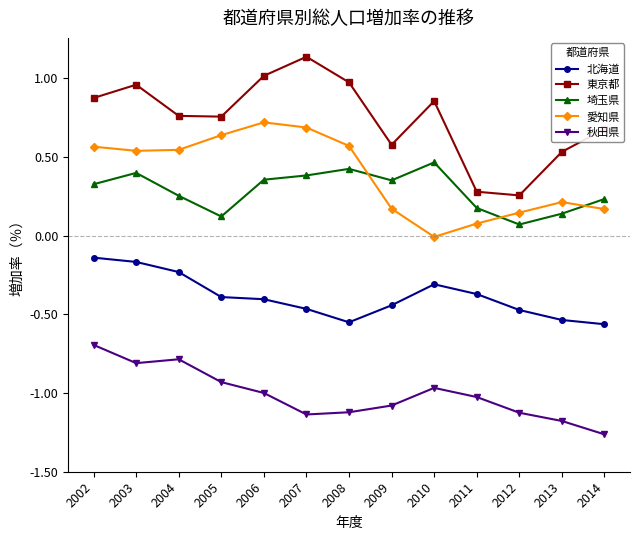

Count the number of data series in this chart.

5